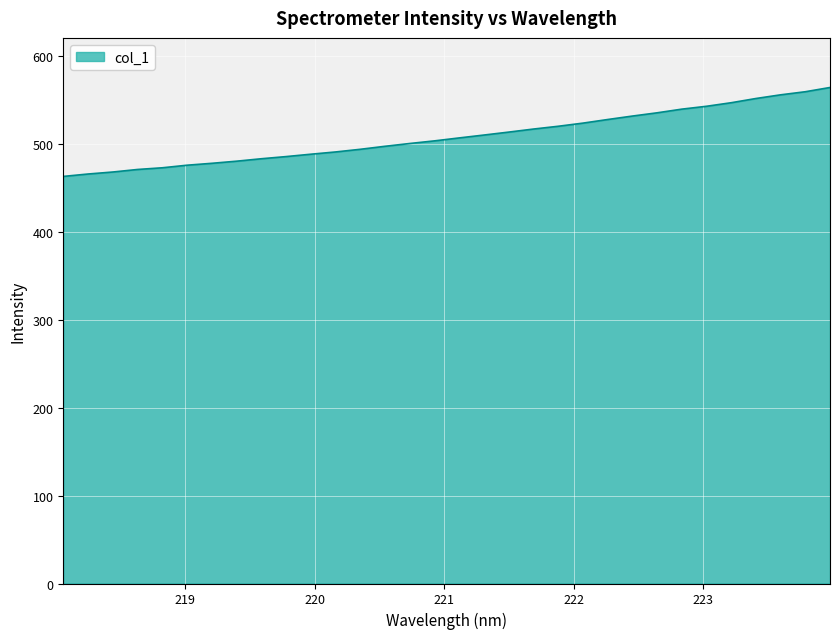

How many values are below 506?

16